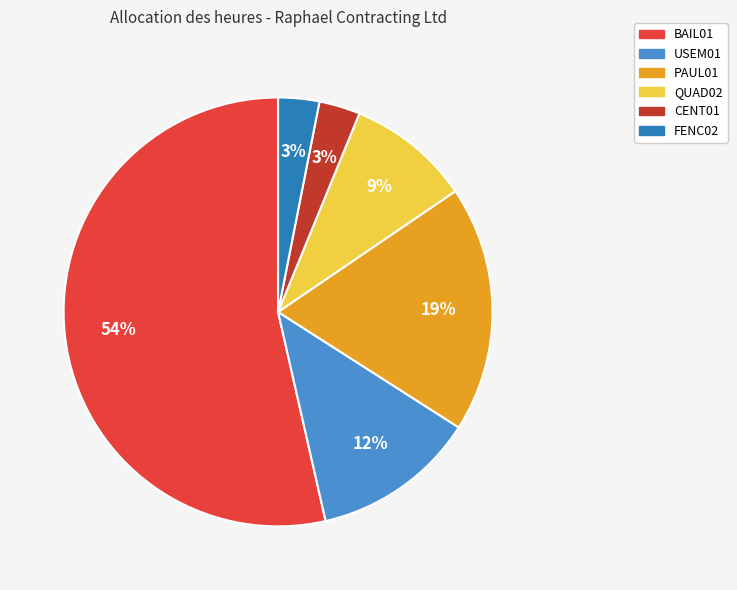

Is there any slice that represents more than half of the pie?

Yes